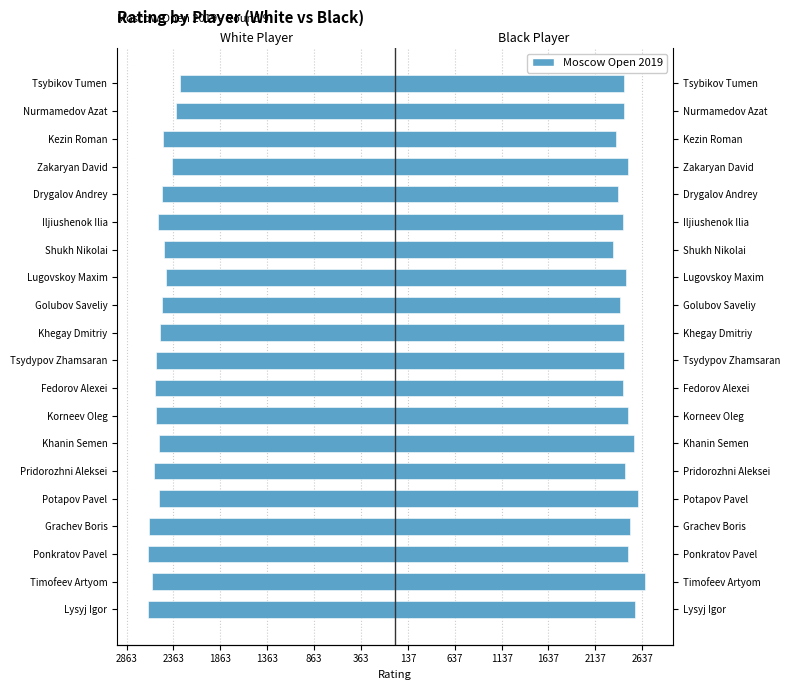

The value of White Player at Zakaryan David is -1414. True or false?

False